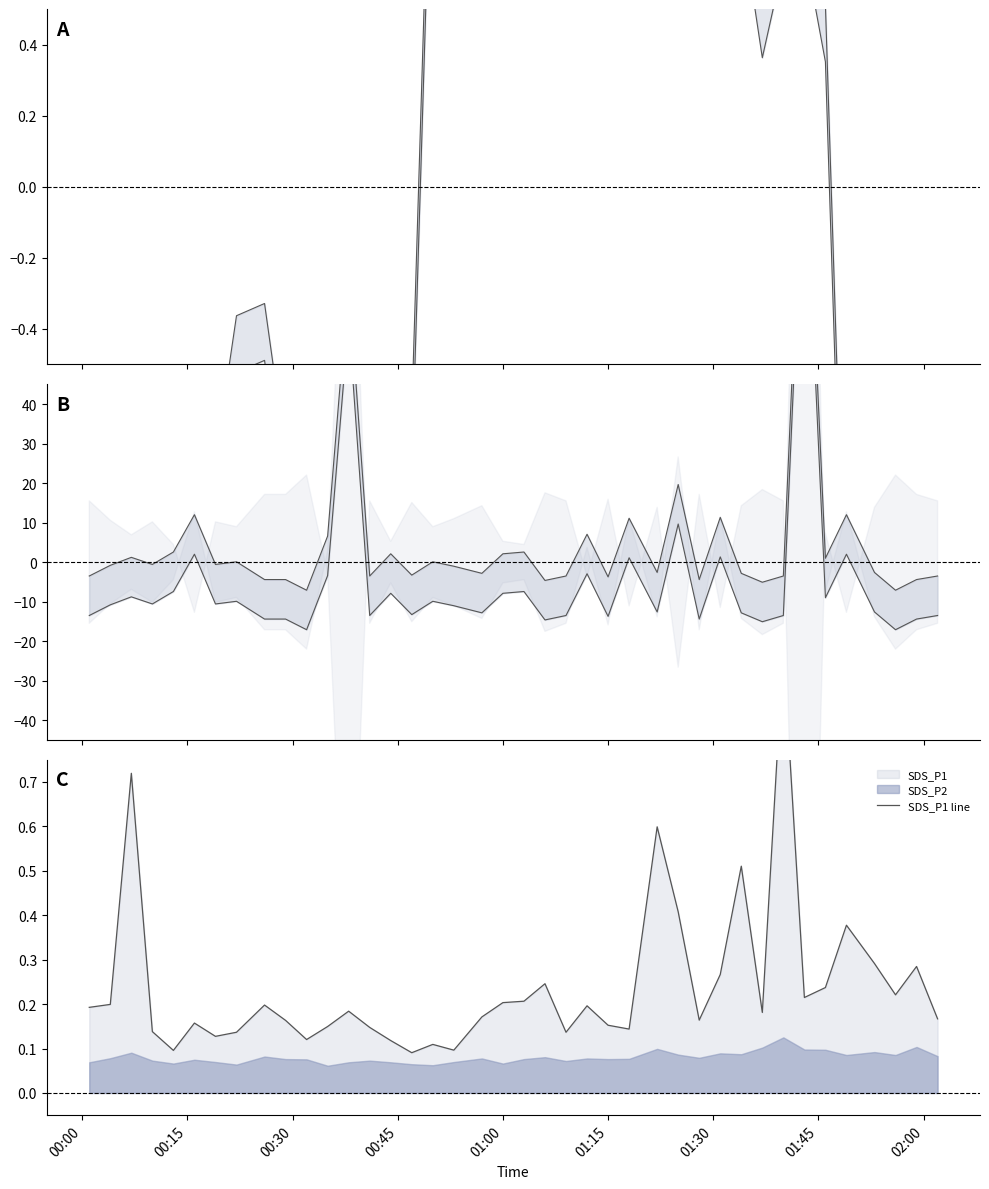

What is the approximate value of Samples lower at 02:00?

-0.5